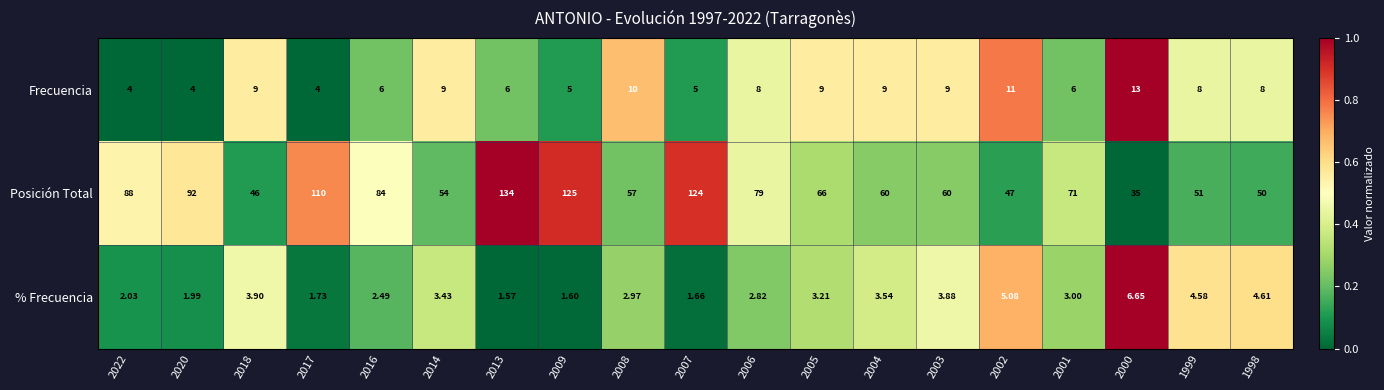

Between 2007 and 2000, which series saw the biggest shift?

Posición Total